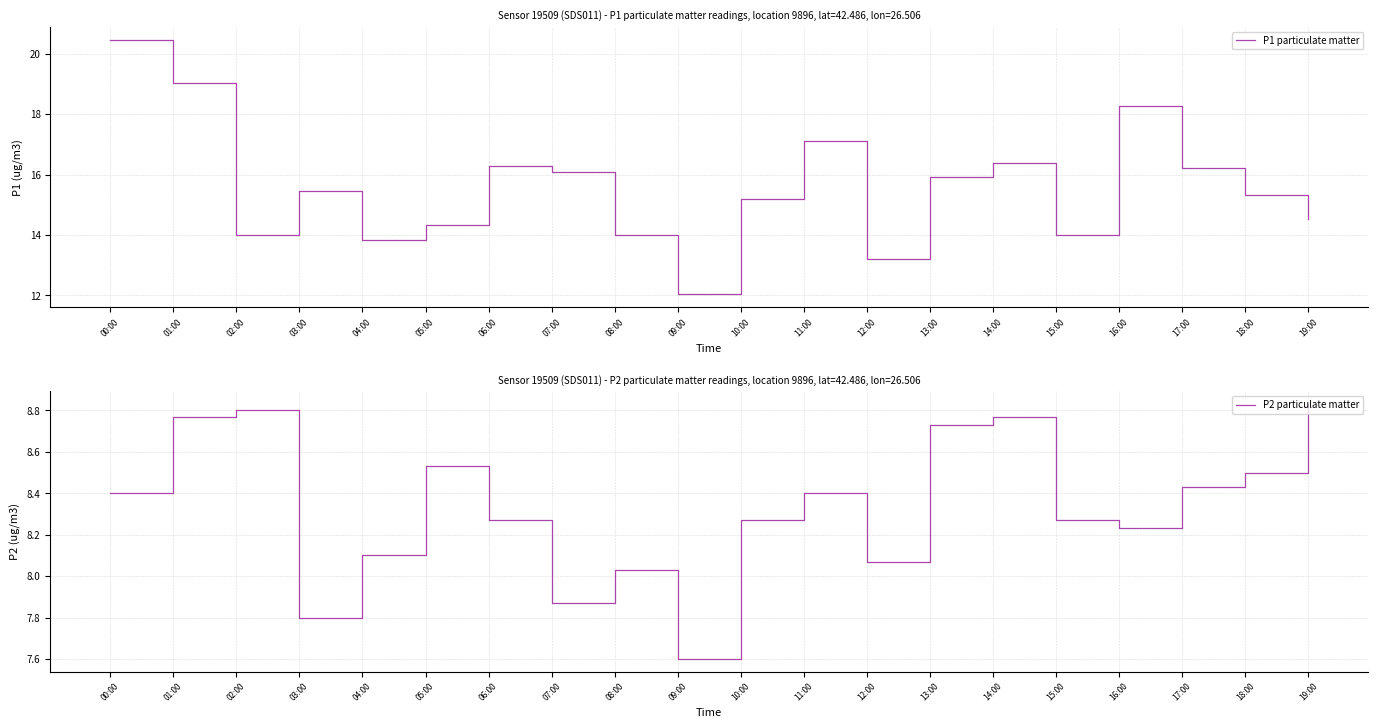

List the series in order of their peak value, lowest first.

P2 particulate matter, P1 particulate matter